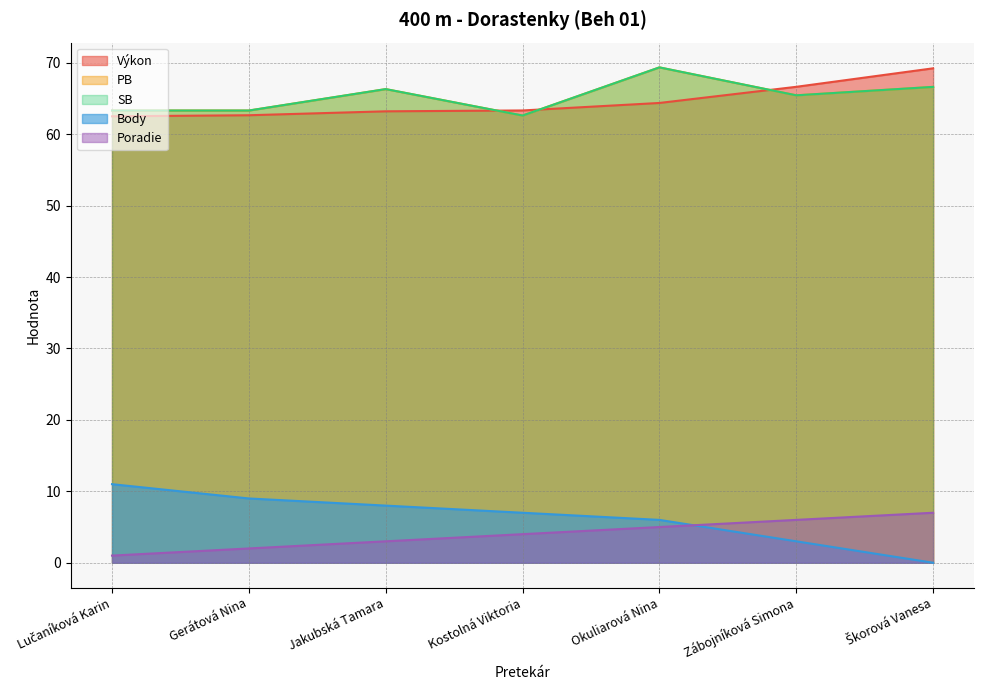

How many values in the PB series exceed 65?

4